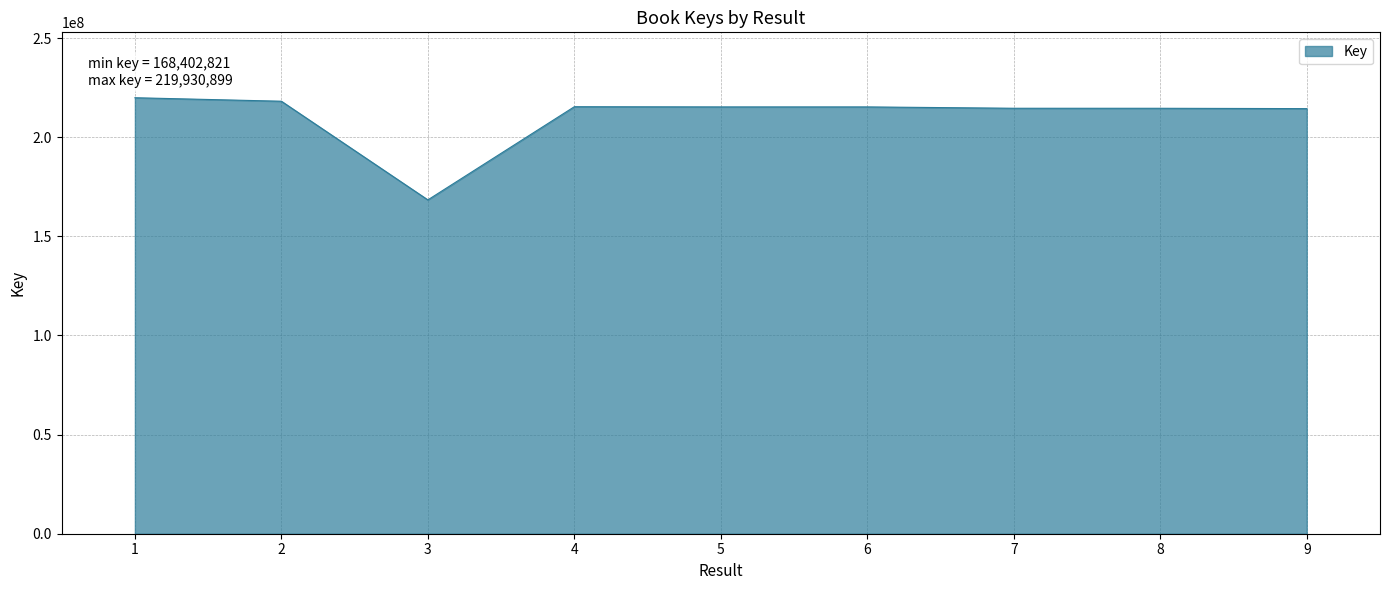

What is the difference between the values at 3 and 2?

49766074